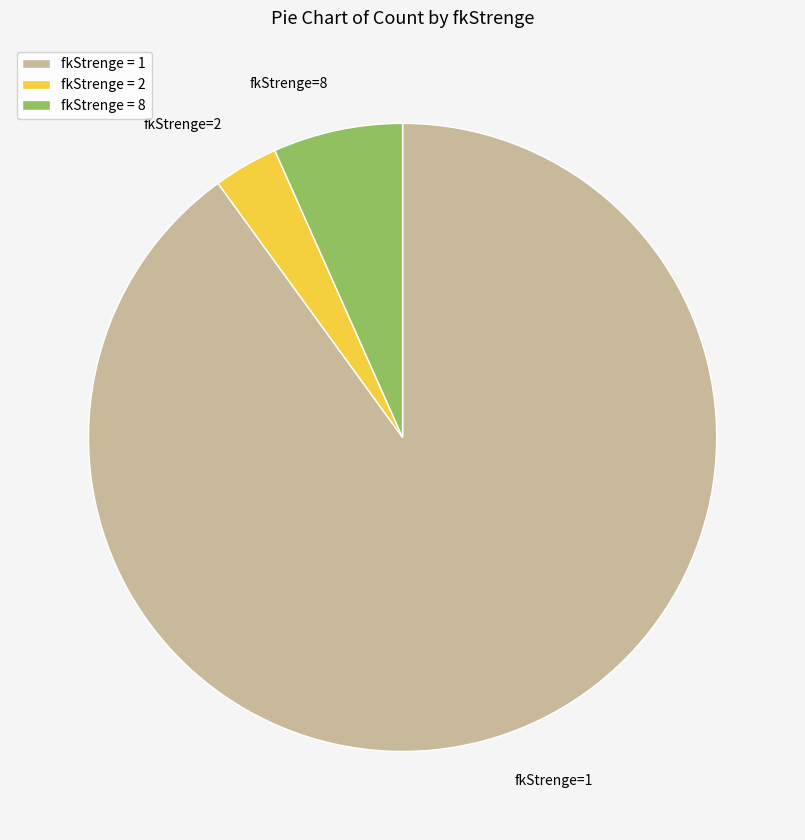

Is it true that fkStrenge = 8 is 21% of the pie?

False